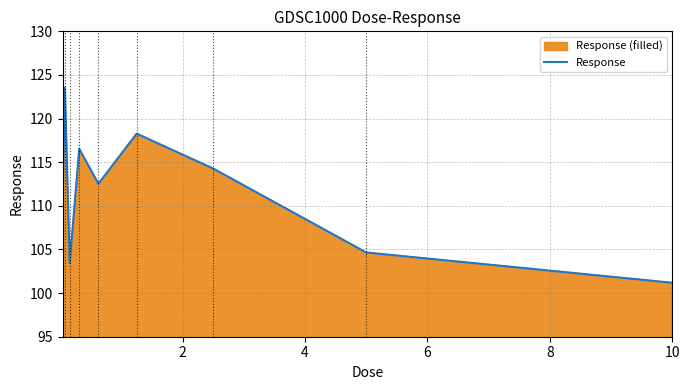

What is the smallest value displayed?

101.2